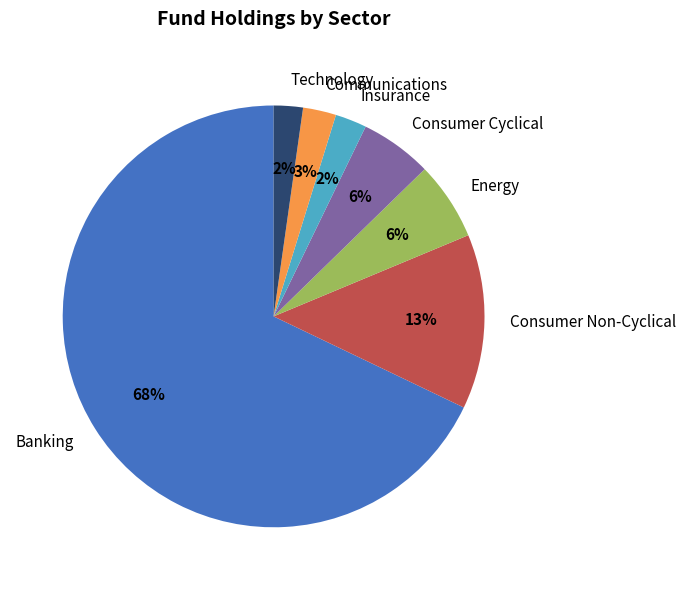

To the nearest percent, what portion does Communications represent?

3%